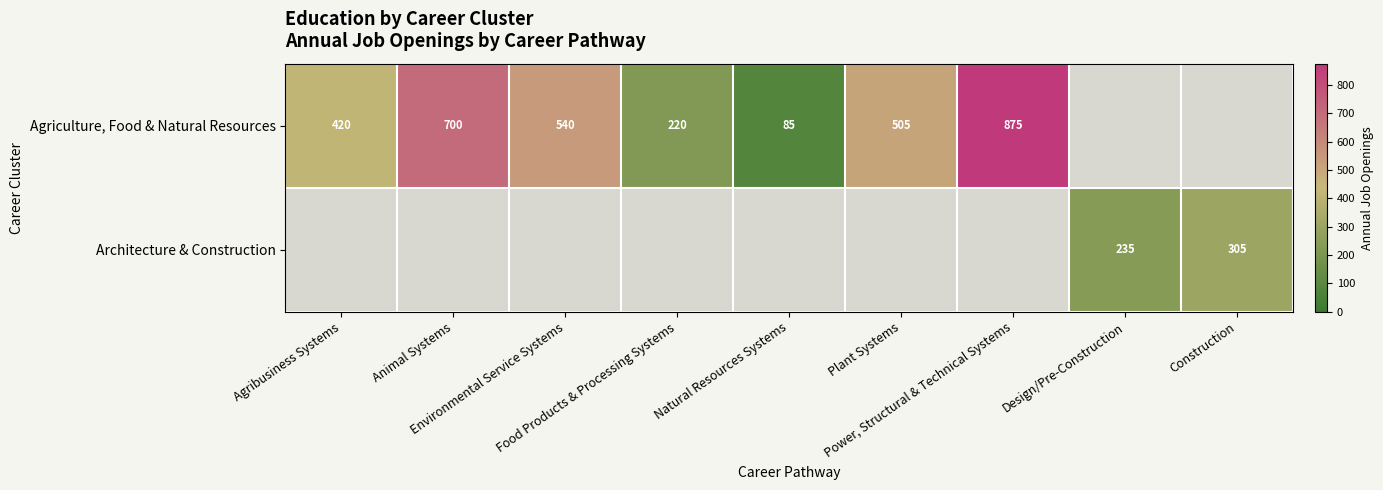

Which label corresponds to the largest value in the chart?

Power, Structural & Technical Systems